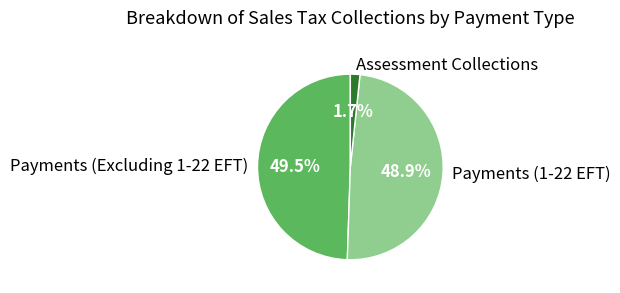

Which category has the smallest portion of the pie?

Assessment Collections